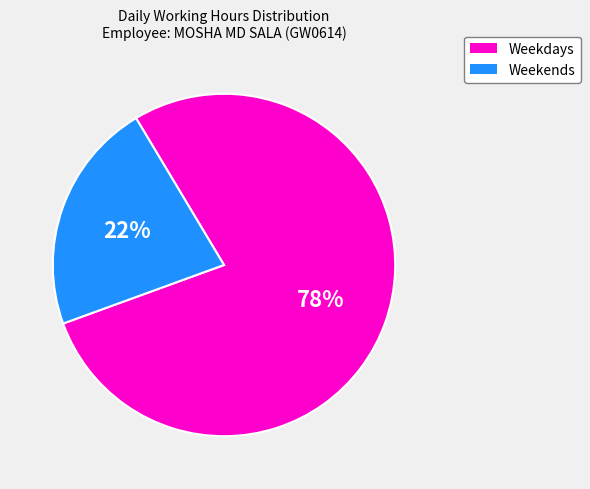

To the nearest percent, what is the difference between the largest and smallest slice percentages?

56%